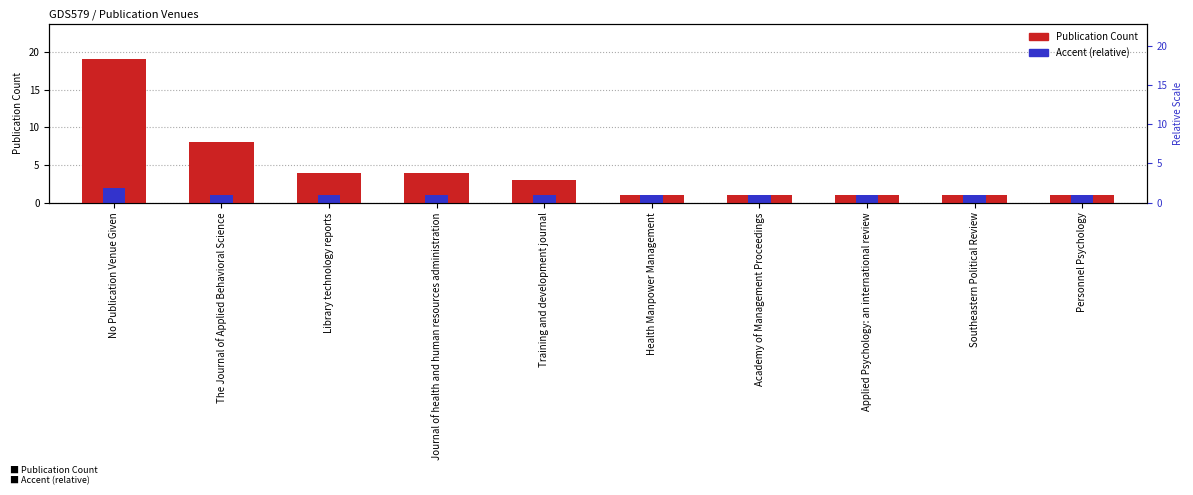

What is the greatest value displayed?

19